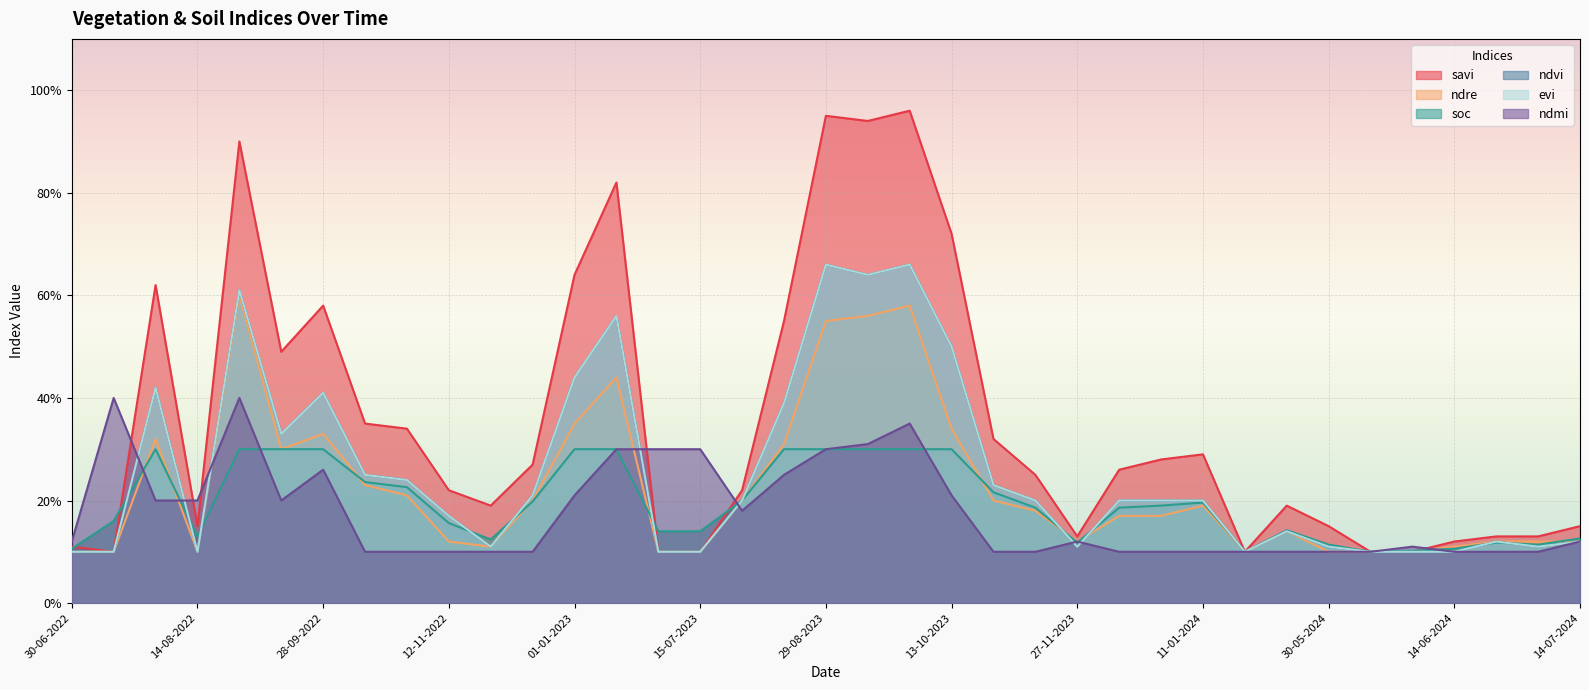

True or false: ndvi has a value of 0.1 at 20-05-2024.

False